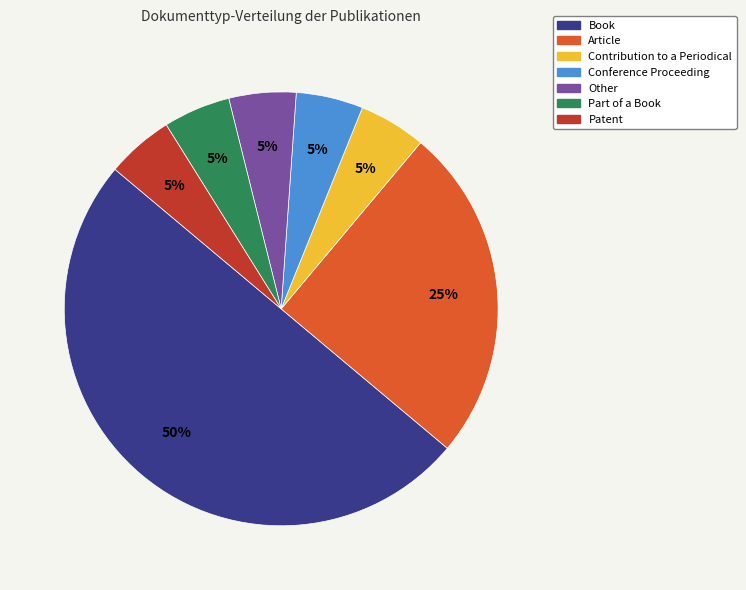

Does Patent represent more than half of the total?

No